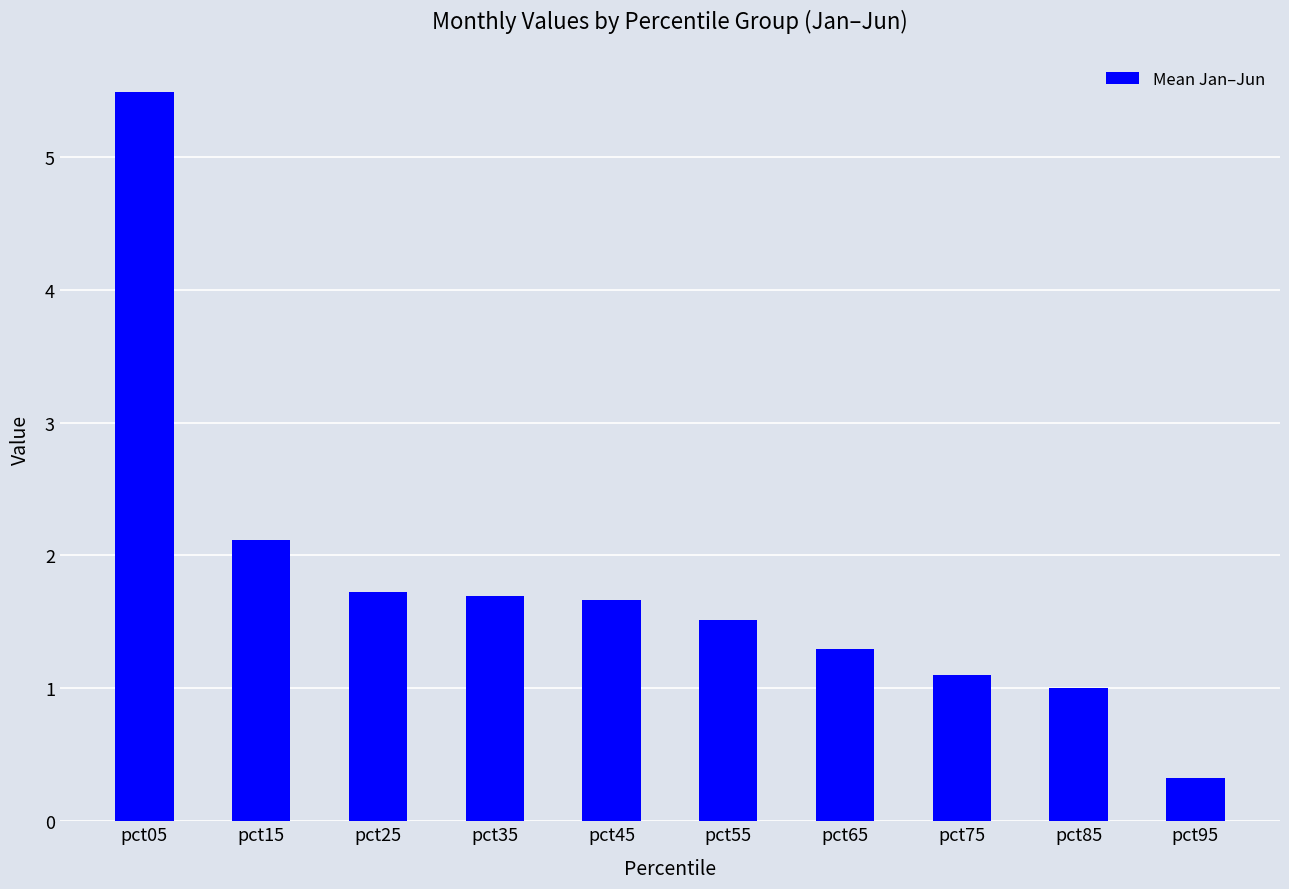

The chart shows a value of 1.2 at pct15. True or false?

False